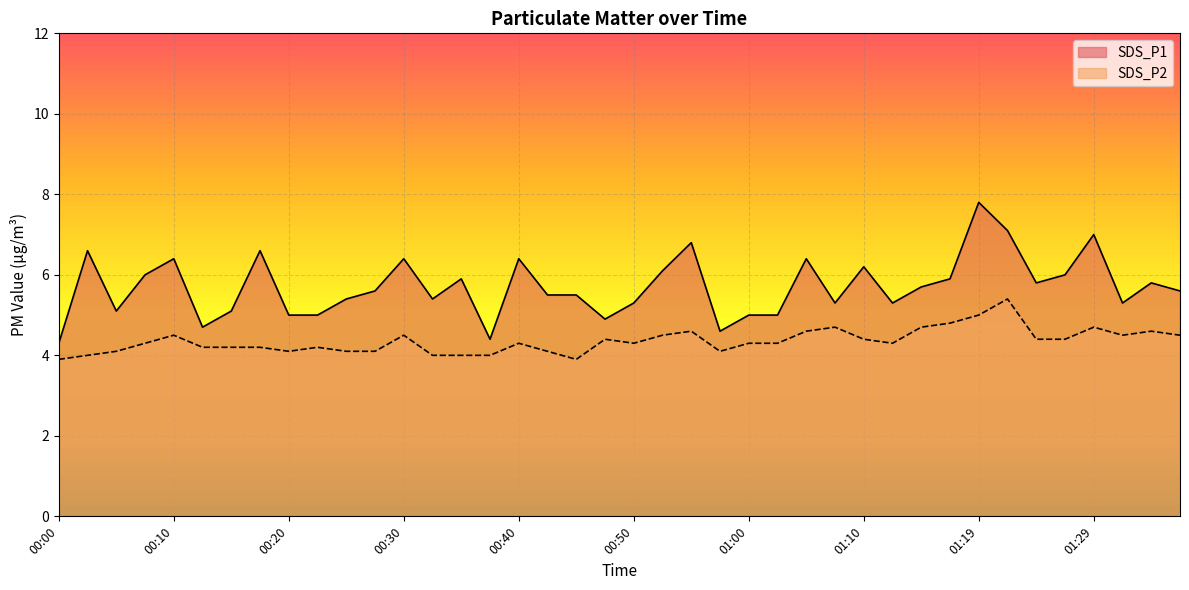

True or false: SDS_P1 and SDS_P2 intersect in this chart.

False